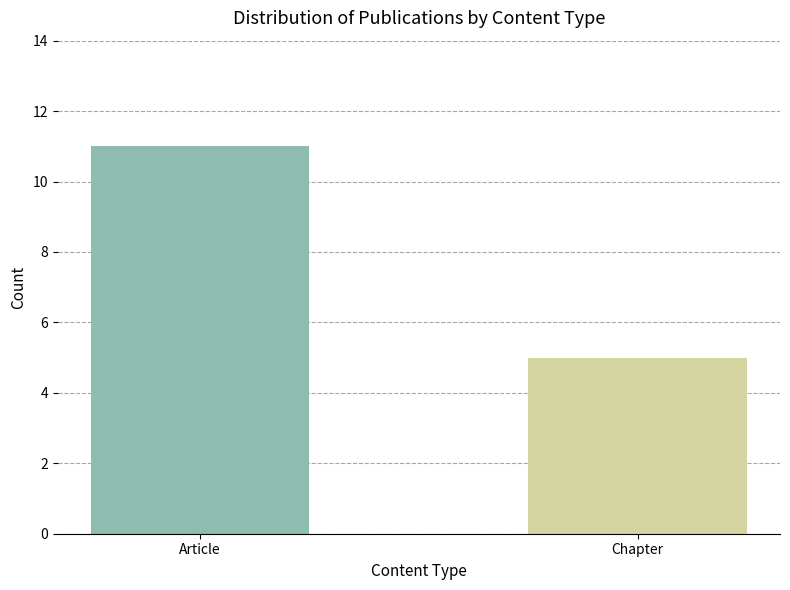

Rank the categories by value from lowest to highest.

Chapter, Article